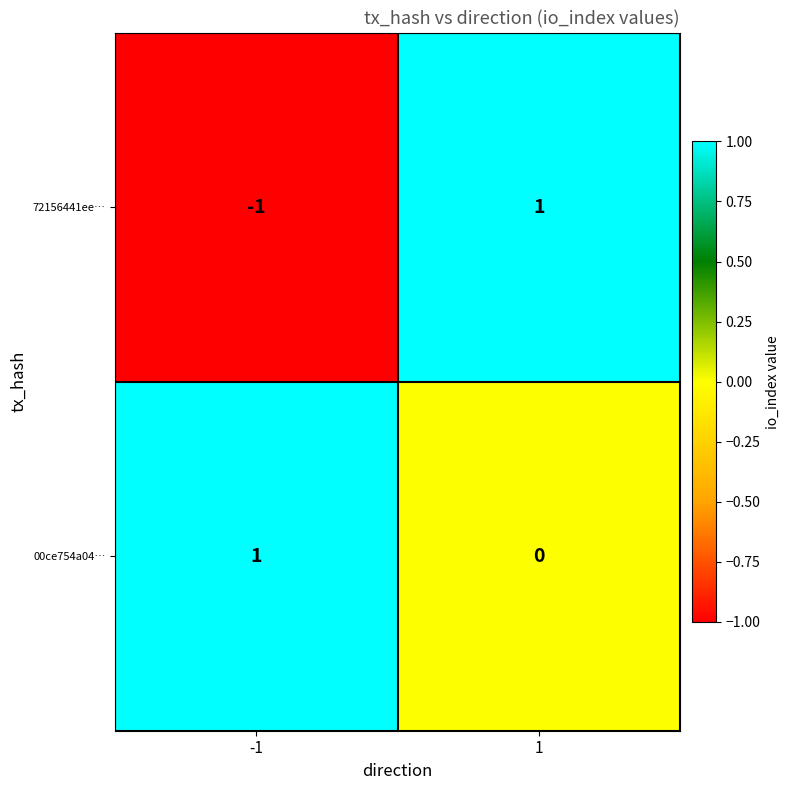

True or false: 00ce754a04… has a value of 2 at -1.

False